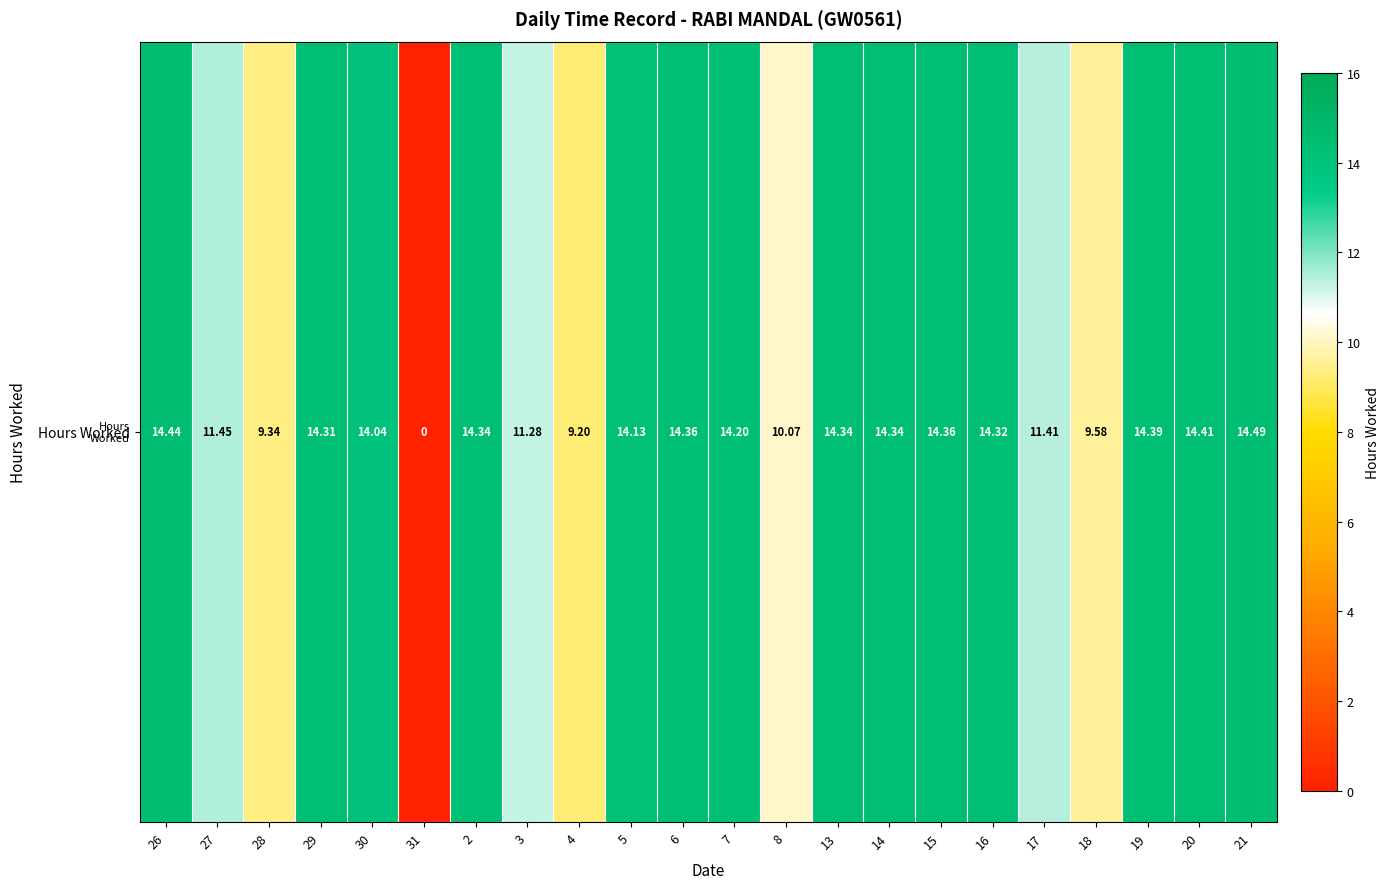

What is the difference between the maximum and second lowest values?

5.3